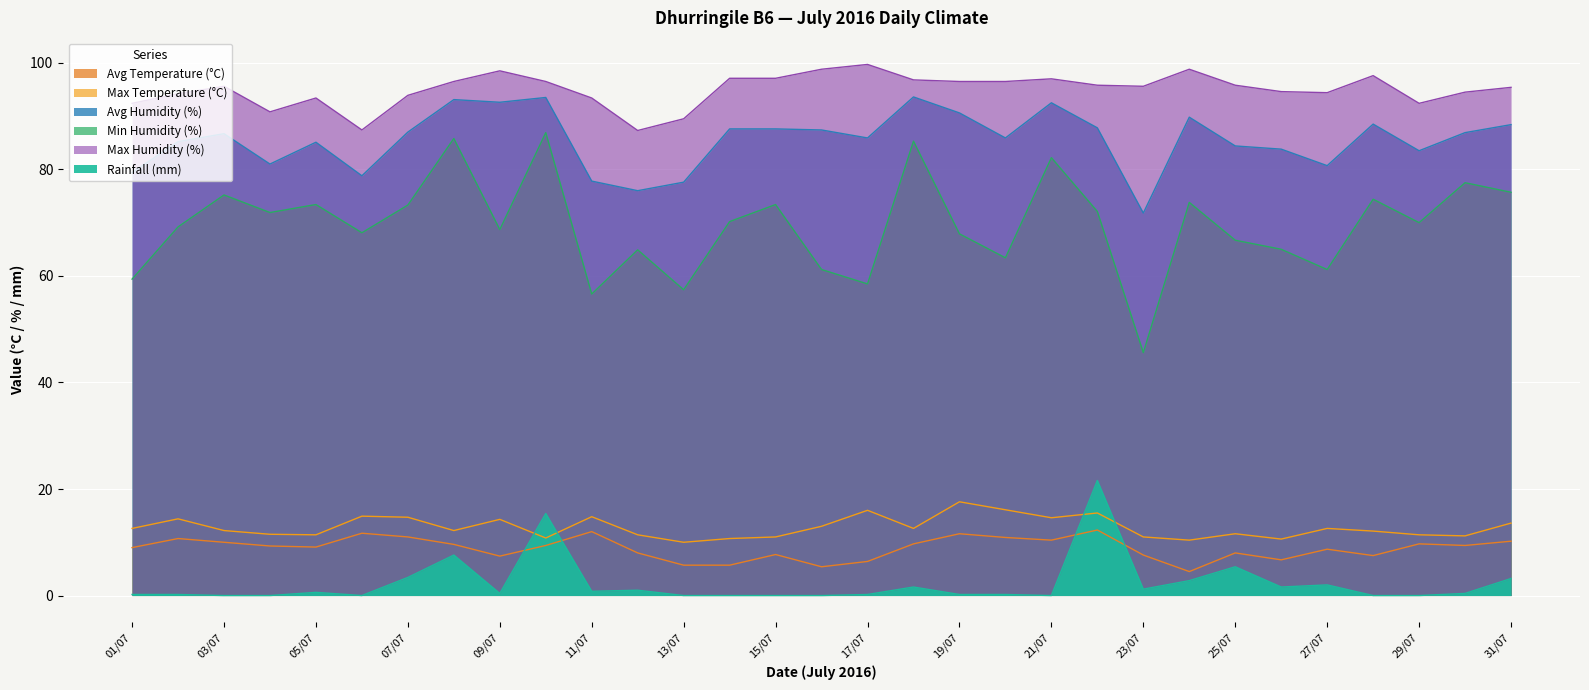

Where is Min Humidity (%) nearest to the value 66?

25/07